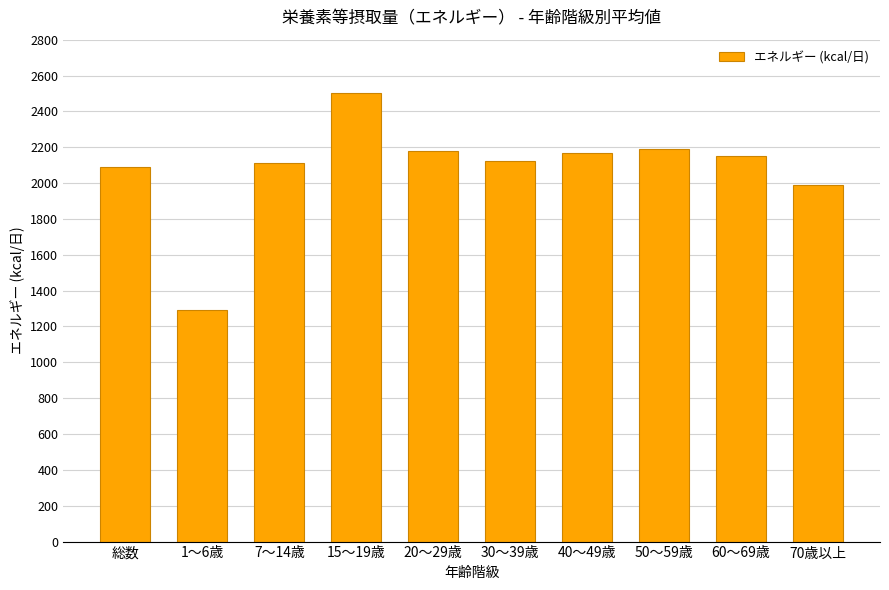

What is the difference between the values at 30〜39歳 and 60〜69歳?

25.9